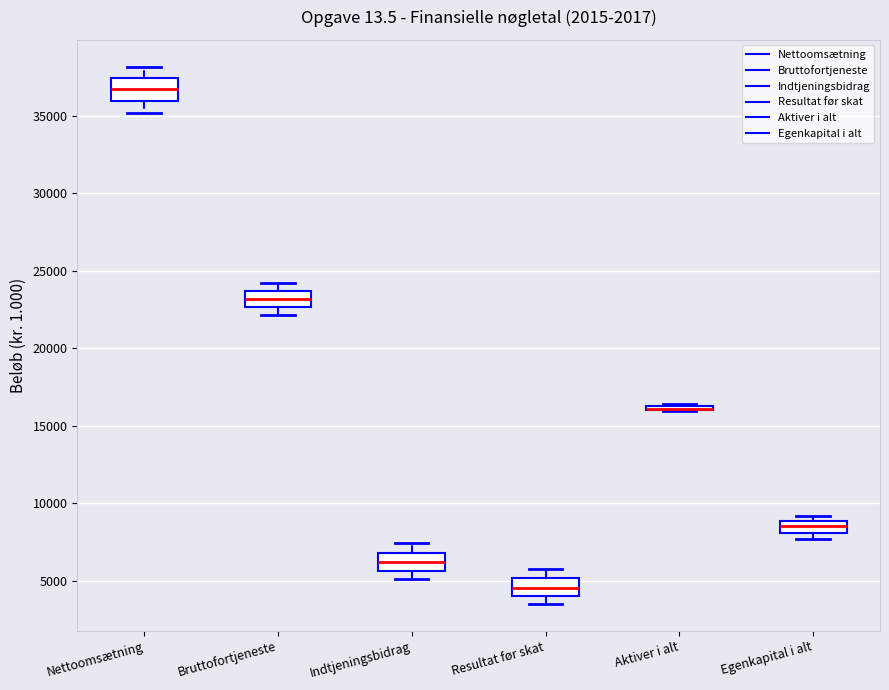

Where is the lower edge of the box for Aktiver i alt on the y-axis? The values are not printed on the chart, so give them approximately, as read against the axis.

16000